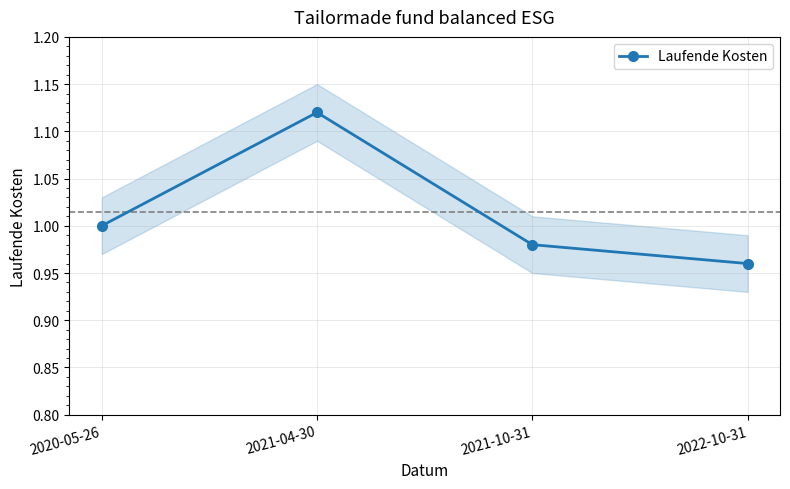

Where is the first local maximum?

2021-04-30